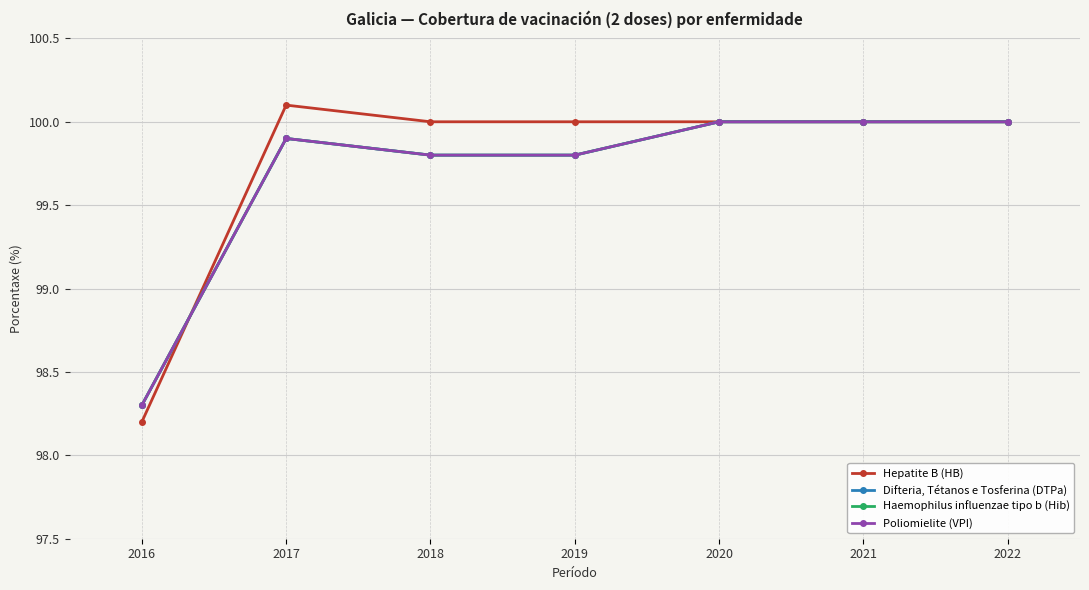

True or false: Difteria, Tétanos e Tosferina (DTPa) and Poliomielite (VPI) intersect in this chart.

False